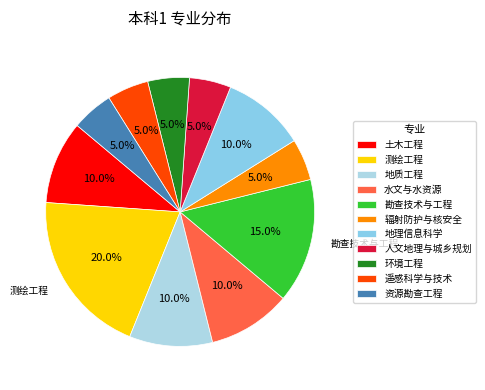

Between 土木工程 and 地理信息科学, which is larger?

土木工程